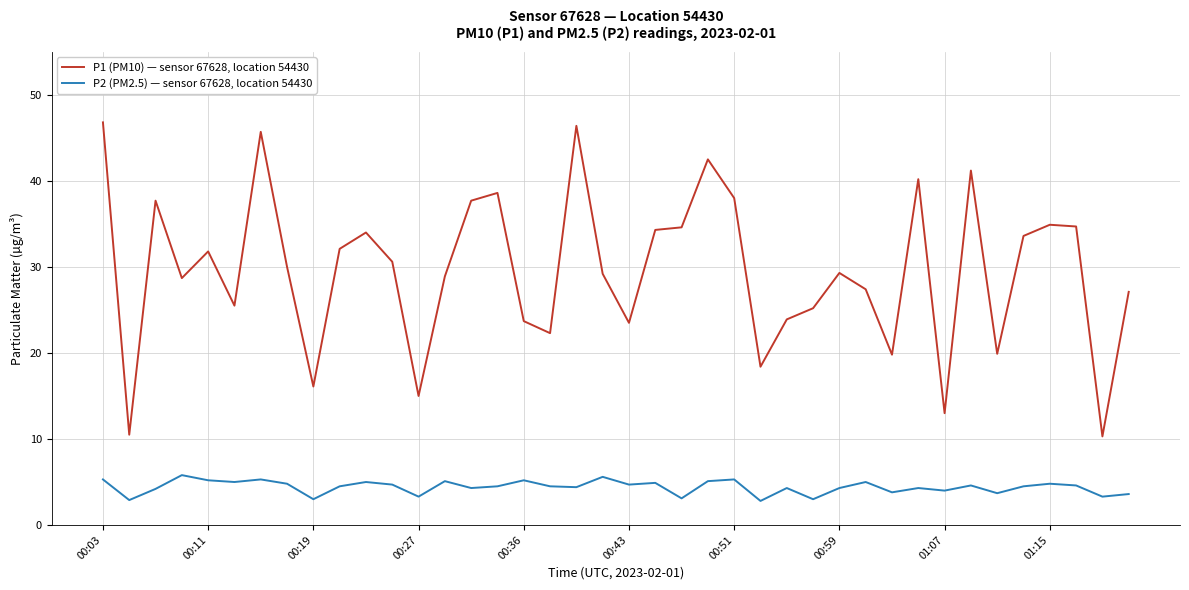

What is the difference between the maximum and minimum values in the P1 (PM10) — sensor 67628, location 54430 series?

36.5